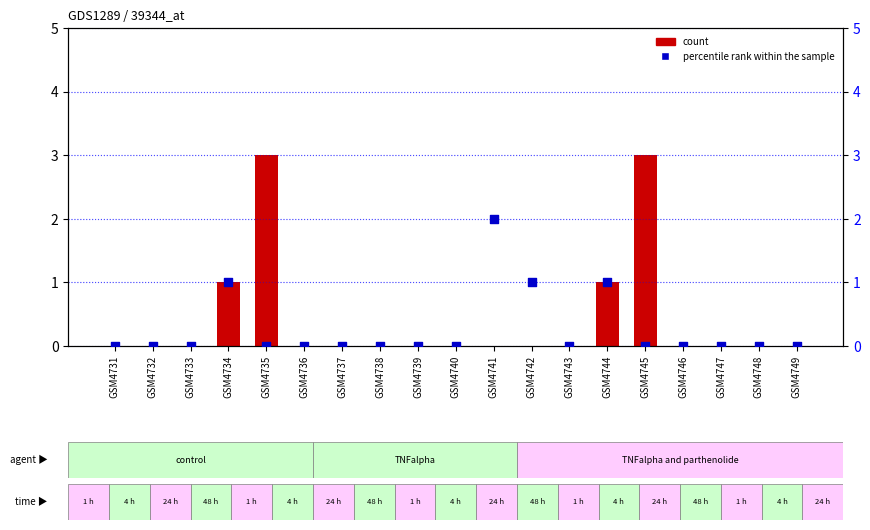

What are all the series names shown in the legend?

count, percentile rank within the sample